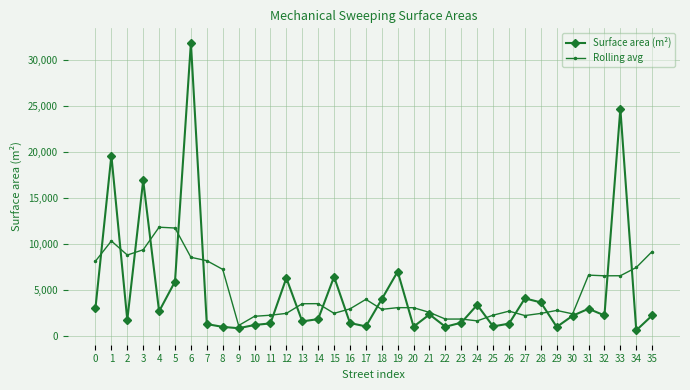

At which category does Rolling avg reach its first local peak?

1